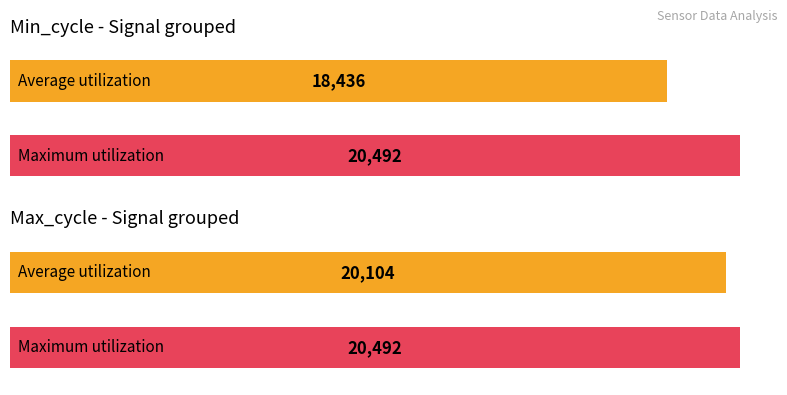

What are all the series names shown in the legend?

Min_cycle, Max_cycle